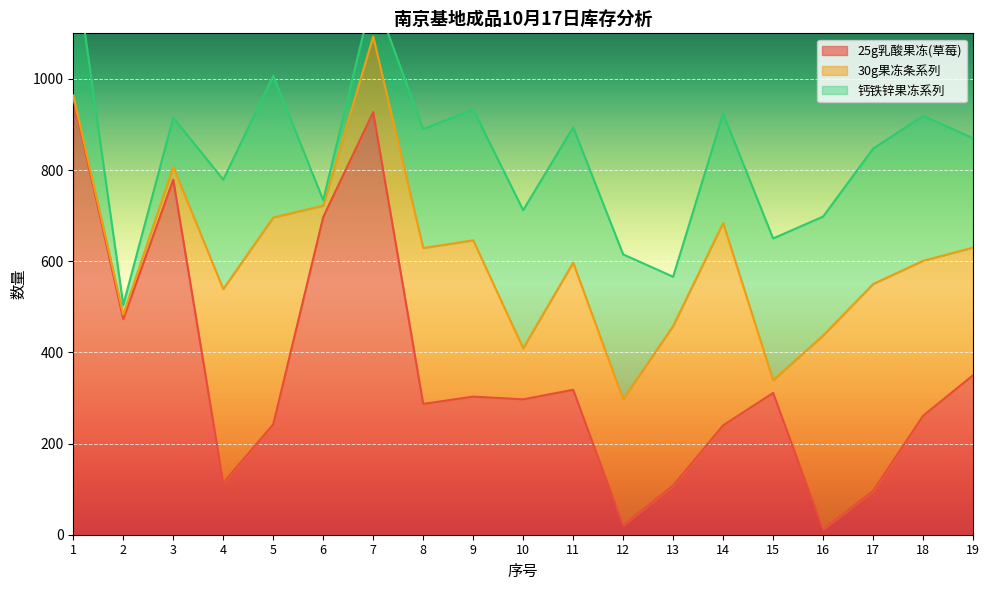

What is the value of the 25g乳酸果冻(草莓) point at the 17th from the left?

96